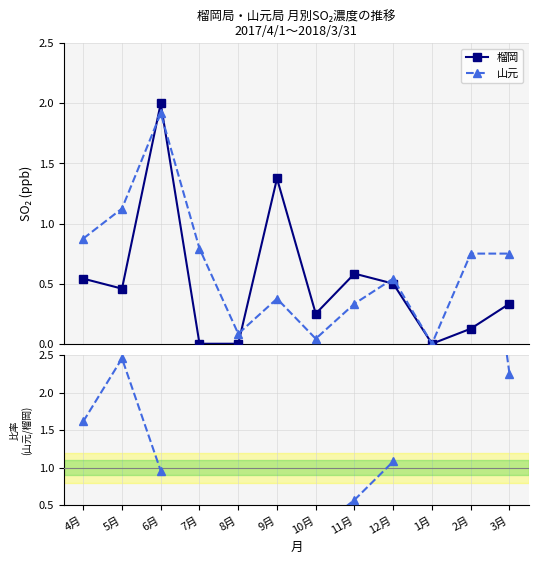

What is the sum of the 榴岡 values at 11月 and 2月?

0.7